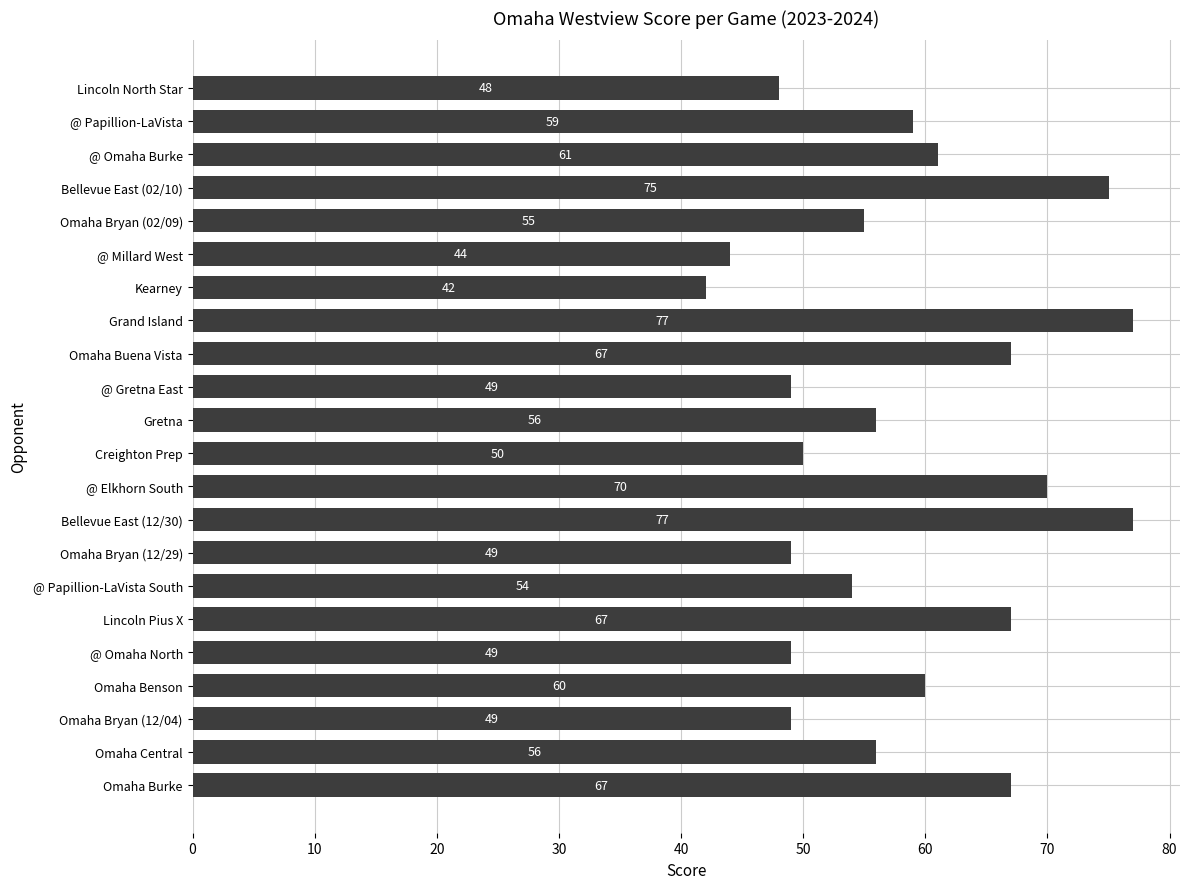

Does the chart contain any negative values?

No